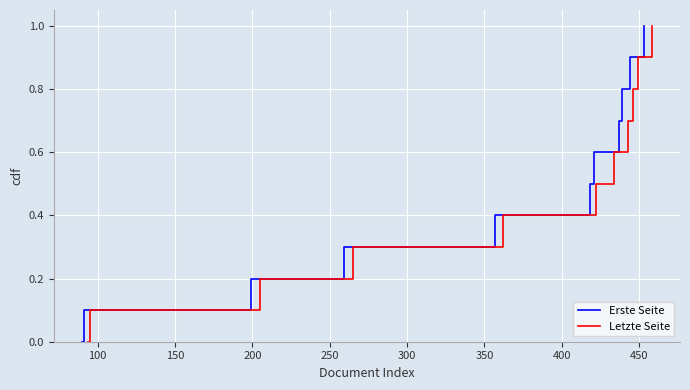

What is the maximum value for Erste Seite?

1.0